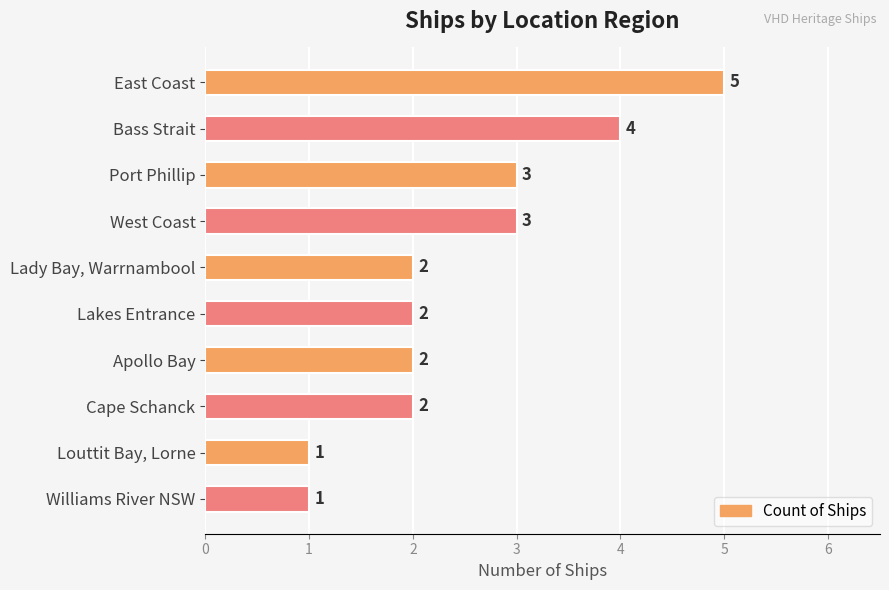

Reading top to bottom, list all the values displayed in this chart.

East Coast=5	Bass Strait=4	Port Phillip=3	West Coast=3	Lady Bay, Warrnambool=2	Lakes Entrance=2	Apollo Bay=2	Cape Schanck=2	Louttit Bay, Lorne=1	Williams River NSW=1